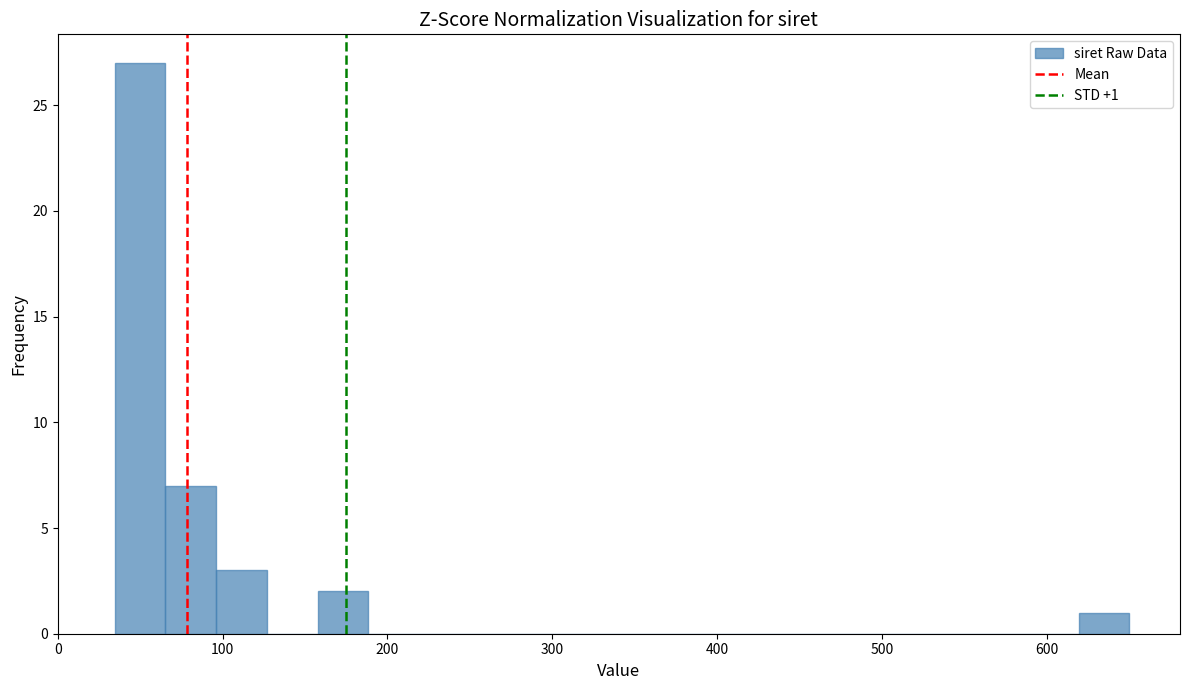

Read against the x-axis, roughly where is the centre of the tallest bar?

50